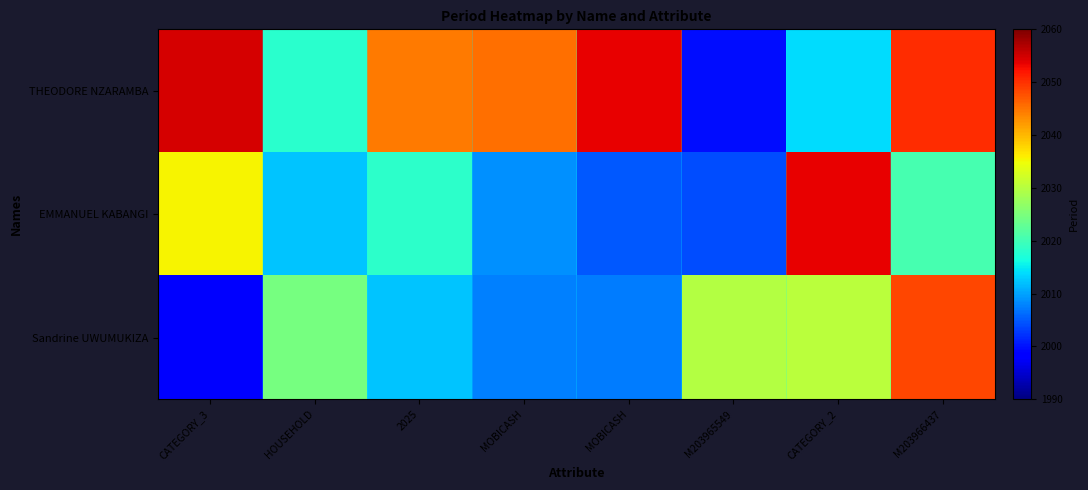

At which category does the chart reach its minimum across all series?

CATEGORY_3